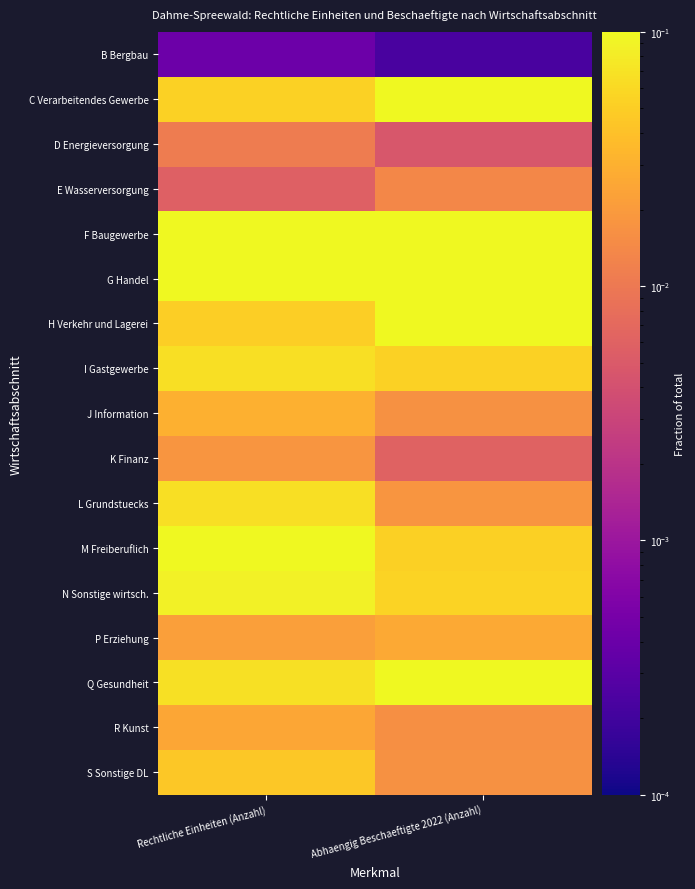

At how many categories does at least one series exceed 0?

2